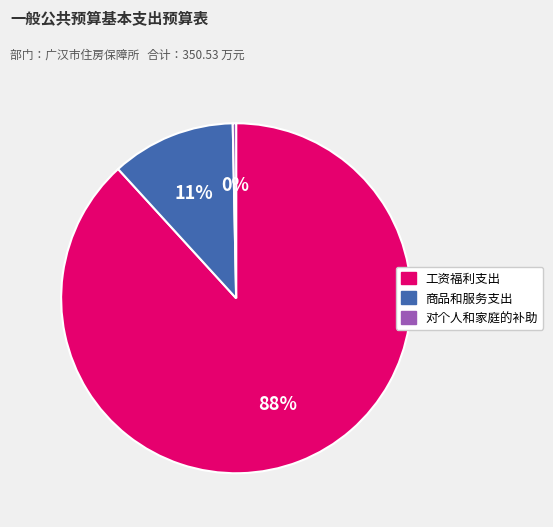

Is it true that 商品和服务支出 is 11% of the pie?

True